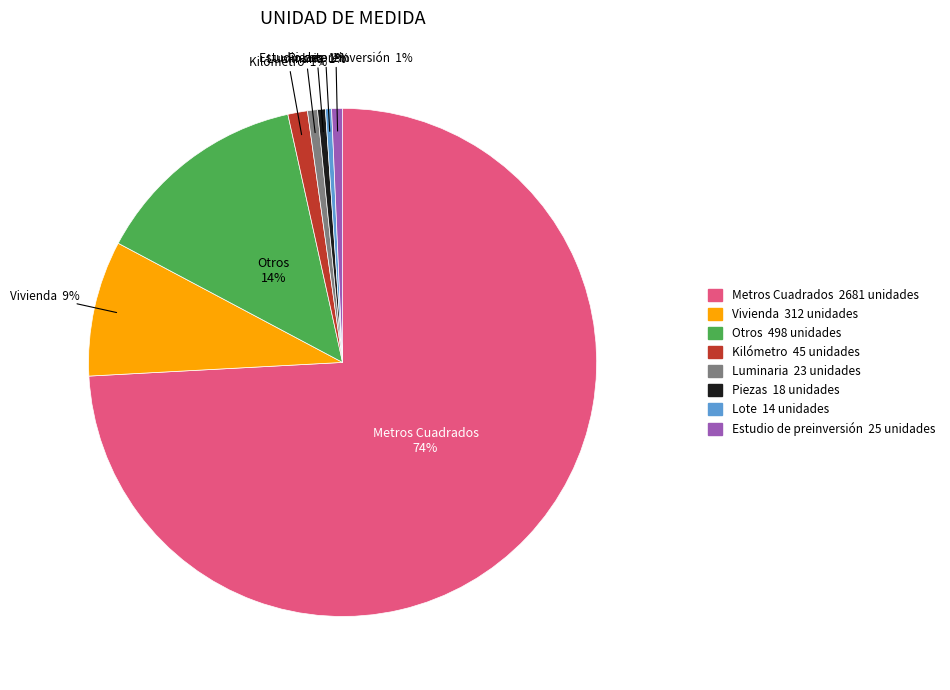

Is it true that Metros Cuadrados is 74% of the pie?

True